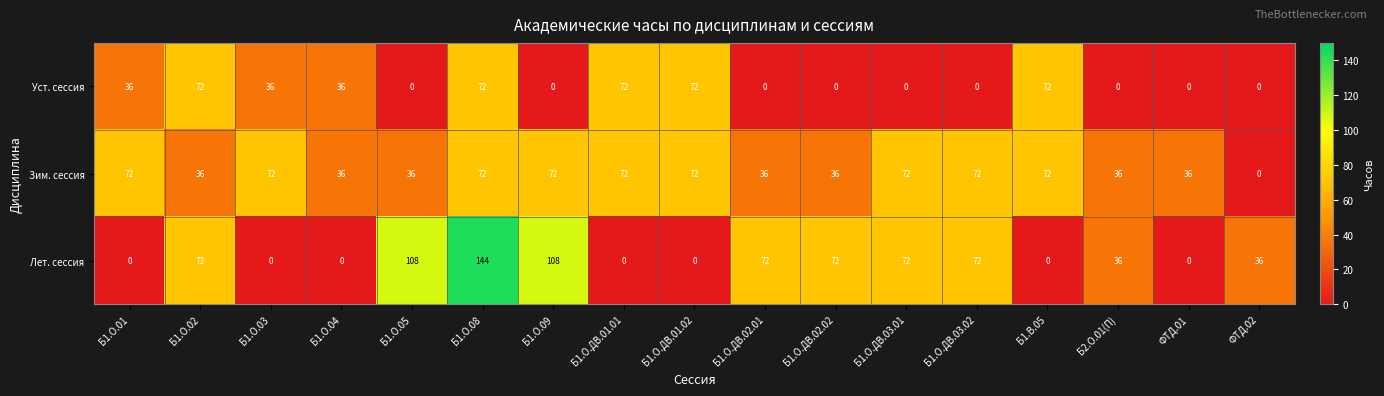

Between Б1.О.03 and ФТД.02, which series saw the biggest shift?

Зим. сессия